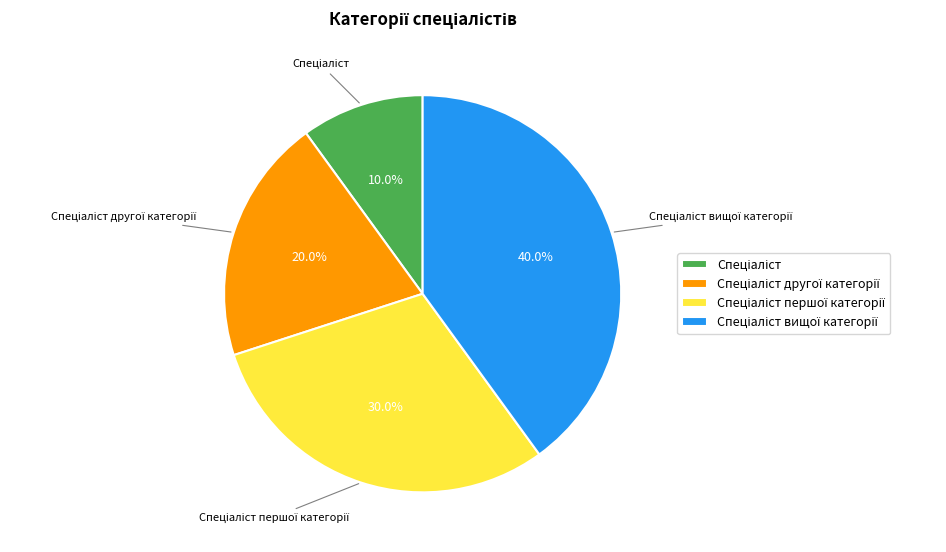

Is there any slice that represents more than half of the pie?

No